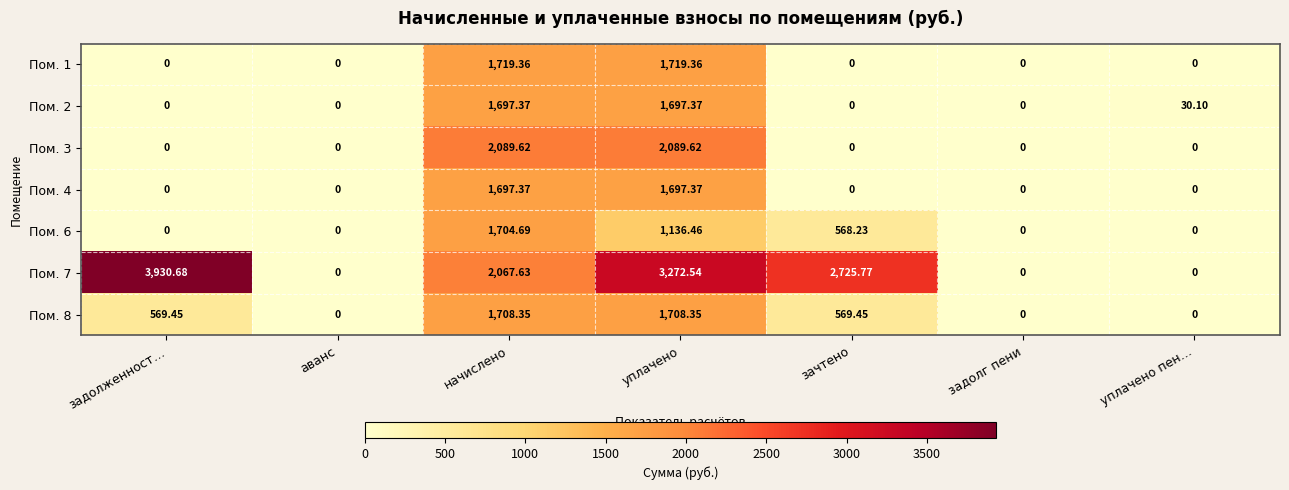

At which category is the sum across all series the highest?

уплачено